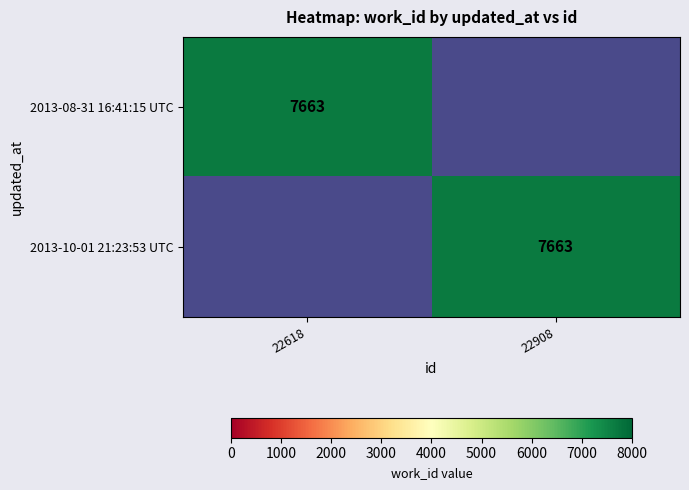

Is it true that 2013-08-31 16:41:15 UTC equals 1864 at 22618?

False